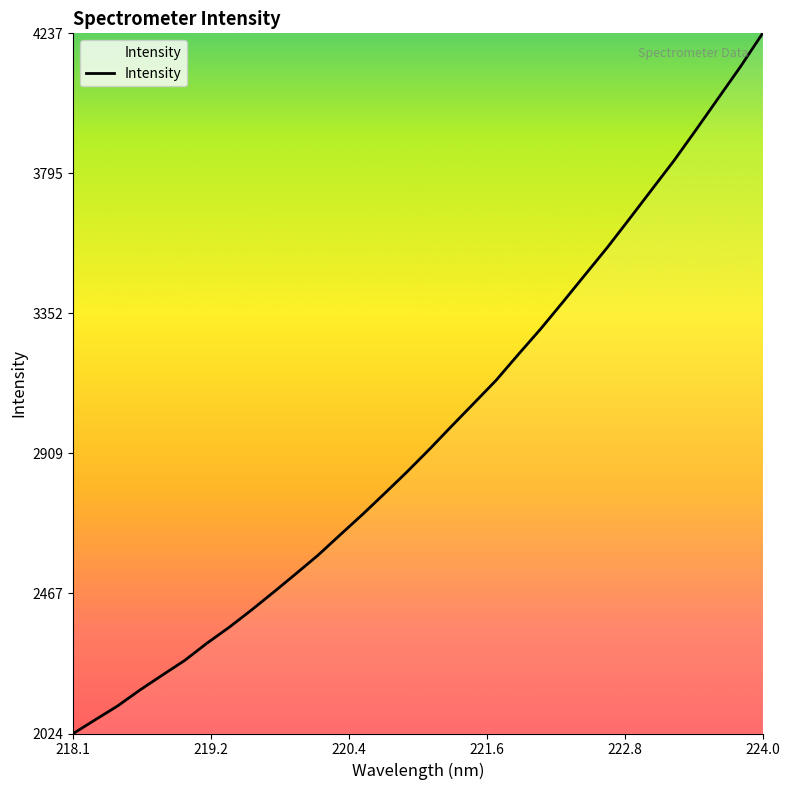

What is the maximum value shown in the chart?

4237.2